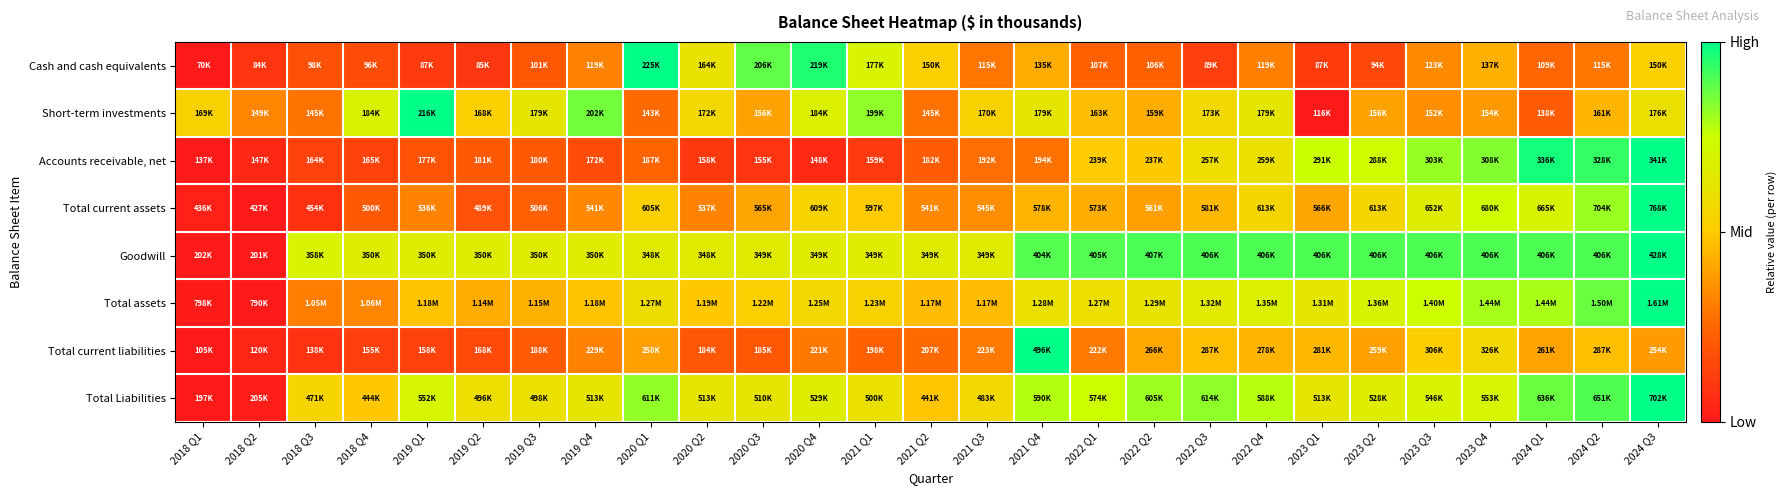

Reading left to right, transcribe all the data shown in this chart.

Cash and cash equivalents: 2018 Q1=0.0	2018 Q2=0.1	2018 Q3=0.2	2018 Q4=0.2	2019 Q1=0.1	2019 Q2=0.1	2019 Q3=0.2	2019 Q4=0.3	2020 Q1=1.0	2020 Q2=0.6	2020 Q3=0.9	2020 Q4=1.0	2021 Q1=0.7	2021 Q2=0.5	2021 Q3=0.3	2021 Q4=0.4	2022 Q1=0.2	2022 Q2=0.2	2022 Q3=0.1	2022 Q4=0.3	2023 Q1=0.1	2023 Q2=0.2	2023 Q3=0.3	2023 Q4=0.4	2024 Q1=0.2	2024 Q2=0.3	2024 Q3=0.5
Short-term investments: 2018 Q1=0.5	2018 Q2=0.3	2018 Q3=0.3	2018 Q4=0.7	2019 Q1=1.0	2019 Q2=0.5	2019 Q3=0.6	2019 Q4=0.9	2020 Q1=0.3	2020 Q2=0.6	2020 Q3=0.4	2020 Q4=0.7	2021 Q1=0.8	2021 Q2=0.3	2021 Q3=0.5	2021 Q4=0.6	2022 Q1=0.5	2022 Q2=0.4	2022 Q3=0.6	2022 Q4=0.6	2023 Q1=0.0	2023 Q2=0.4	2023 Q3=0.4	2023 Q4=0.4	2024 Q1=0.2	2024 Q2=0.4	2024 Q3=0.6
Accounts receivable, net: 2018 Q1=0.0	2018 Q2=0.0	2018 Q3=0.1	2018 Q4=0.1	2019 Q1=0.2	2019 Q2=0.2	2019 Q3=0.2	2019 Q4=0.2	2020 Q1=0.2	2020 Q2=0.1	2020 Q3=0.1	2020 Q4=0.1	2021 Q1=0.1	2021 Q2=0.2	2021 Q3=0.3	2021 Q4=0.3	2022 Q1=0.5	2022 Q2=0.5	2022 Q3=0.6	2022 Q4=0.6	2023 Q1=0.8	2023 Q2=0.7	2023 Q3=0.8	2023 Q4=0.8	2024 Q1=1.0	2024 Q2=0.9	2024 Q3=1.0
Total current assets: 2018 Q1=0.0	2018 Q2=0.0	2018 Q3=0.1	2018 Q4=0.2	2019 Q1=0.3	2019 Q2=0.2	2019 Q3=0.2	2019 Q4=0.3	2020 Q1=0.5	2020 Q2=0.3	2020 Q3=0.4	2020 Q4=0.5	2021 Q1=0.5	2021 Q2=0.3	2021 Q3=0.3	2021 Q4=0.4	2022 Q1=0.4	2022 Q2=0.4	2022 Q3=0.5	2022 Q4=0.5	2023 Q1=0.4	2023 Q2=0.5	2023 Q3=0.7	2023 Q4=0.7	2024 Q1=0.7	2024 Q2=0.8	2024 Q3=1.0
Goodwill: 2018 Q1=0.0	2018 Q2=0.0	2018 Q3=0.7	2018 Q4=0.7	2019 Q1=0.7	2019 Q2=0.7	2019 Q3=0.7	2019 Q4=0.7	2020 Q1=0.6	2020 Q2=0.6	2020 Q3=0.7	2020 Q4=0.7	2021 Q1=0.7	2021 Q2=0.7	2021 Q3=0.7	2021 Q4=0.9	2022 Q1=0.9	2022 Q2=0.9	2022 Q3=0.9	2022 Q4=0.9	2023 Q1=0.9	2023 Q2=0.9	2023 Q3=0.9	2023 Q4=0.9	2024 Q1=0.9	2024 Q2=0.9	2024 Q3=1.0
Total assets: 2018 Q1=0.0	2018 Q2=0.0	2018 Q3=0.3	2018 Q4=0.3	2019 Q1=0.5	2019 Q2=0.4	2019 Q3=0.4	2019 Q4=0.5	2020 Q1=0.6	2020 Q2=0.5	2020 Q3=0.5	2020 Q4=0.6	2021 Q1=0.5	2021 Q2=0.5	2021 Q3=0.5	2021 Q4=0.6	2022 Q1=0.6	2022 Q2=0.6	2022 Q3=0.6	2022 Q4=0.7	2023 Q1=0.6	2023 Q2=0.7	2023 Q3=0.7	2023 Q4=0.8	2024 Q1=0.8	2024 Q2=0.9	2024 Q3=1.0
Total current liabilities: 2018 Q1=0.0	2018 Q2=0.0	2018 Q3=0.1	2018 Q4=0.1	2019 Q1=0.1	2019 Q2=0.2	2019 Q3=0.2	2019 Q4=0.3	2020 Q1=0.4	2020 Q2=0.2	2020 Q3=0.2	2020 Q4=0.3	2021 Q1=0.2	2021 Q2=0.3	2021 Q3=0.3	2021 Q4=1.0	2022 Q1=0.3	2022 Q2=0.4	2022 Q3=0.5	2022 Q4=0.4	2023 Q1=0.5	2023 Q2=0.4	2023 Q3=0.5	2023 Q4=0.6	2024 Q1=0.4	2024 Q2=0.5	2024 Q3=0.4
Total Liabilities: 2018 Q1=0.0	2018 Q2=0.0	2018 Q3=0.5	2018 Q4=0.5	2019 Q1=0.7	2019 Q2=0.6	2019 Q3=0.6	2019 Q4=0.6	2020 Q1=0.8	2020 Q2=0.6	2020 Q3=0.6	2020 Q4=0.7	2021 Q1=0.6	2021 Q2=0.5	2021 Q3=0.6	2021 Q4=0.8	2022 Q1=0.7	2022 Q2=0.8	2022 Q3=0.8	2022 Q4=0.8	2023 Q1=0.6	2023 Q2=0.7	2023 Q3=0.7	2023 Q4=0.7	2024 Q1=0.9	2024 Q2=0.9	2024 Q3=1.0